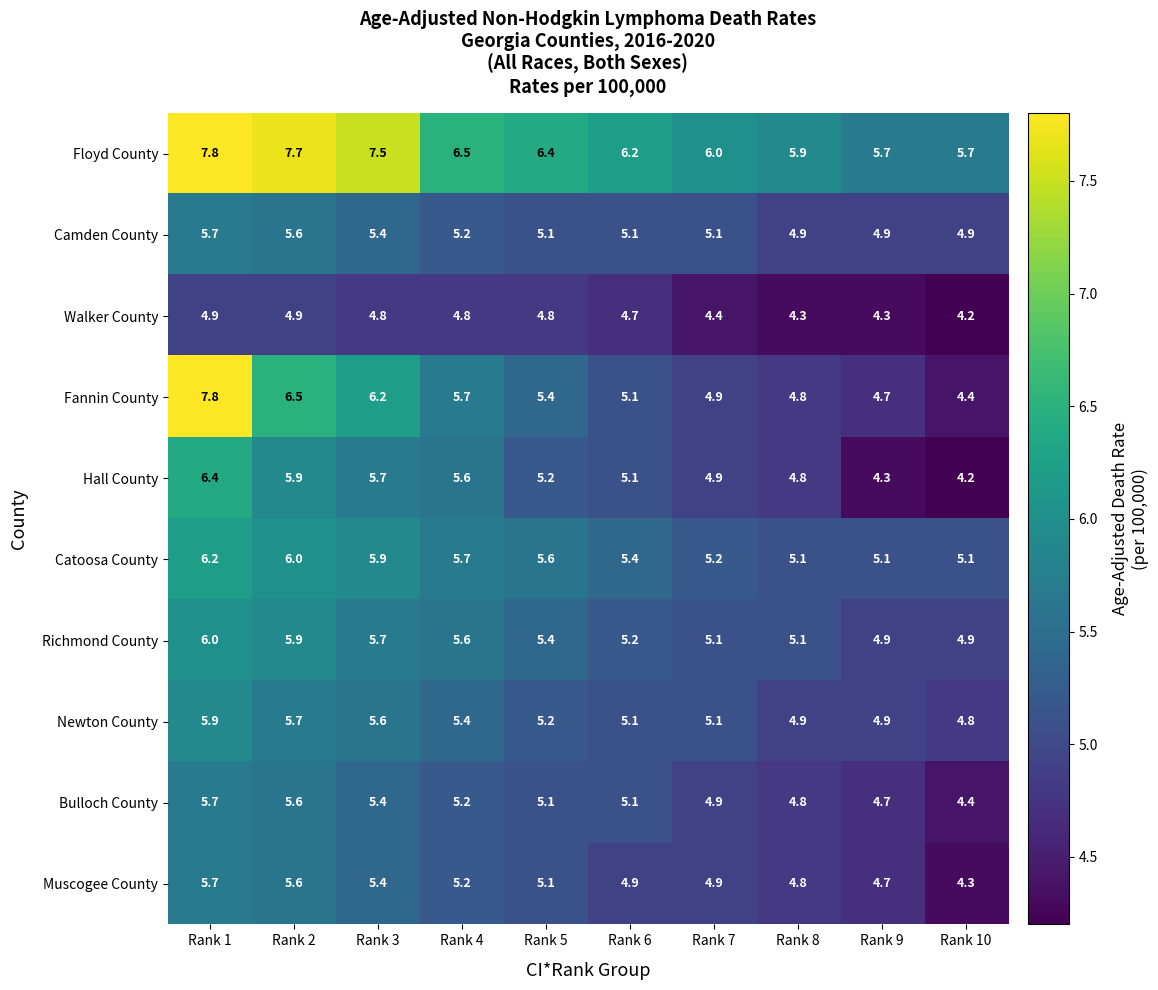

Which series has the largest range (max minus min)?

Fannin County